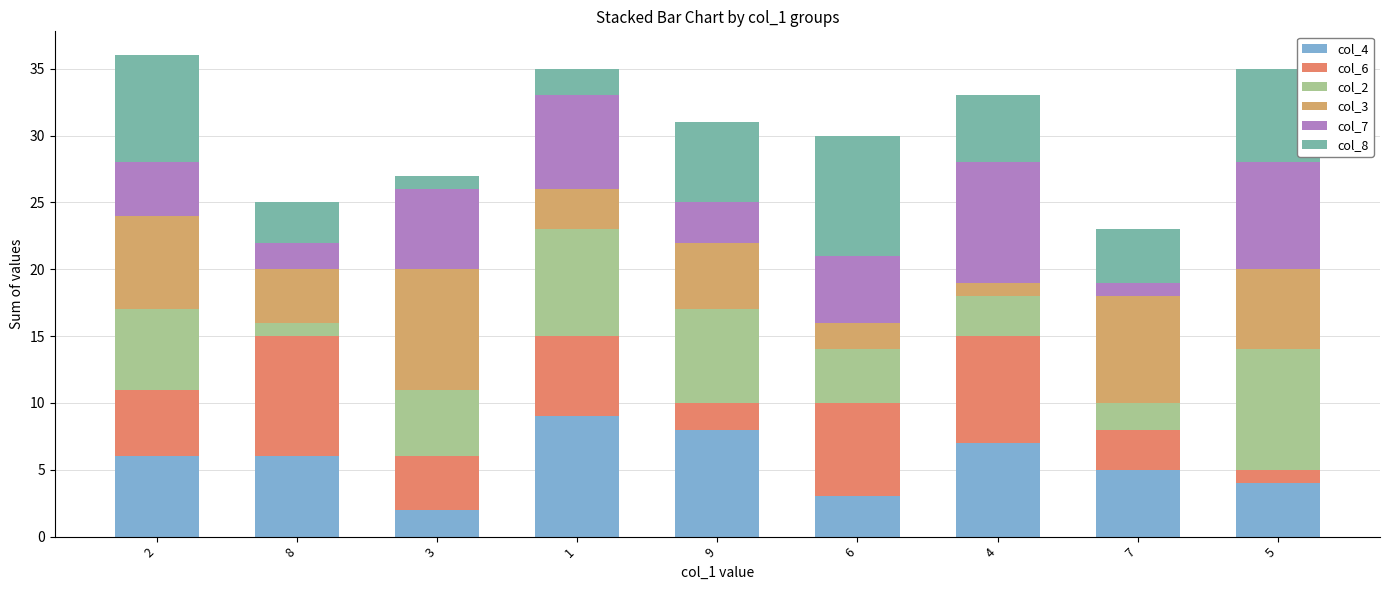

The col_4 series shows 6 at 2. True or false?

True